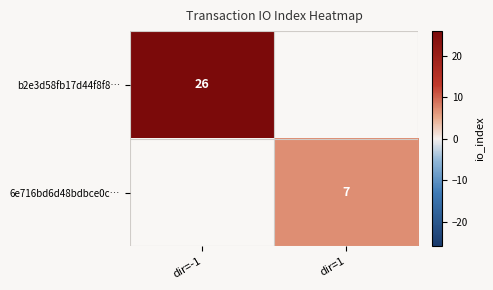

Is it true that 6e716bd6d48bdbce0c… equals 10 at dir=1?

False